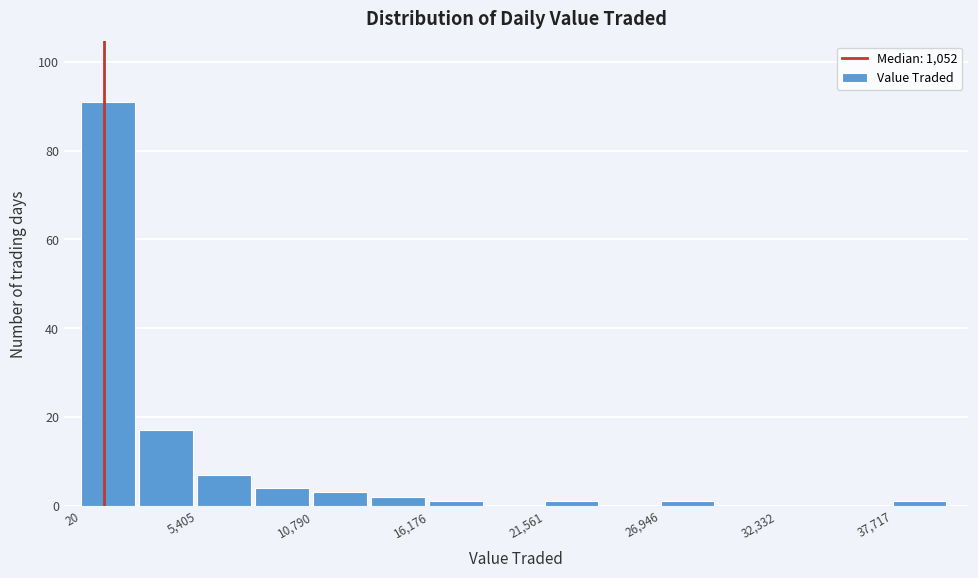

Around what value on the x-axis is the tallest bar? Give the approximate position of its centre, as read against the axis.

1000